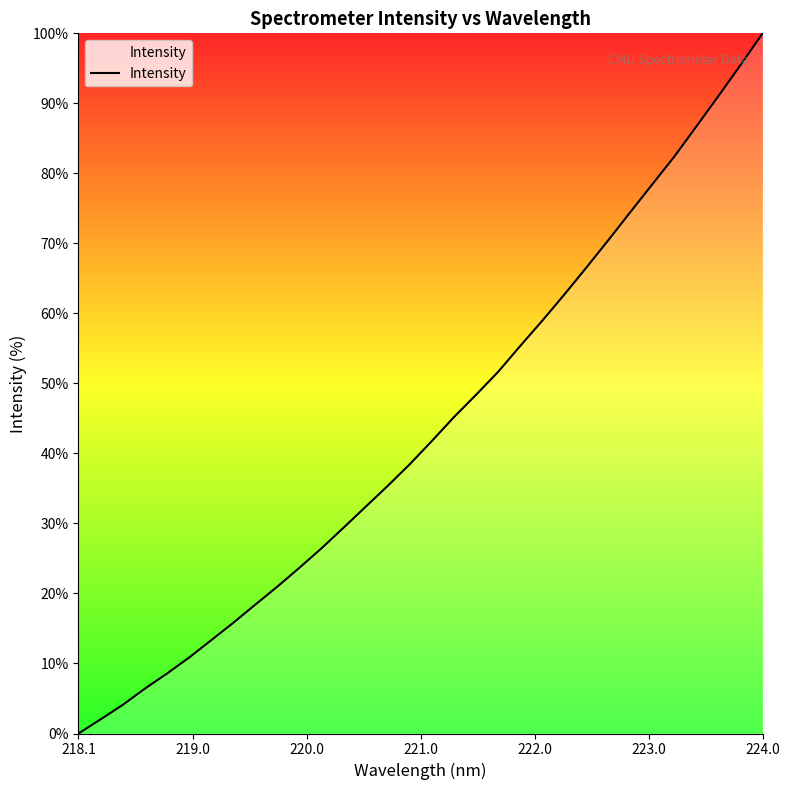

What is the greatest value displayed?

100.0